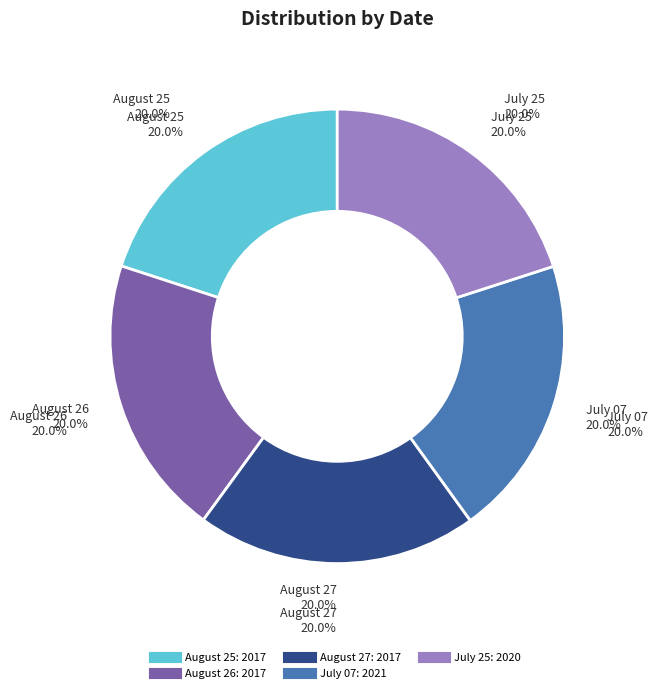

Which category has the smallest portion of the pie?

August 25